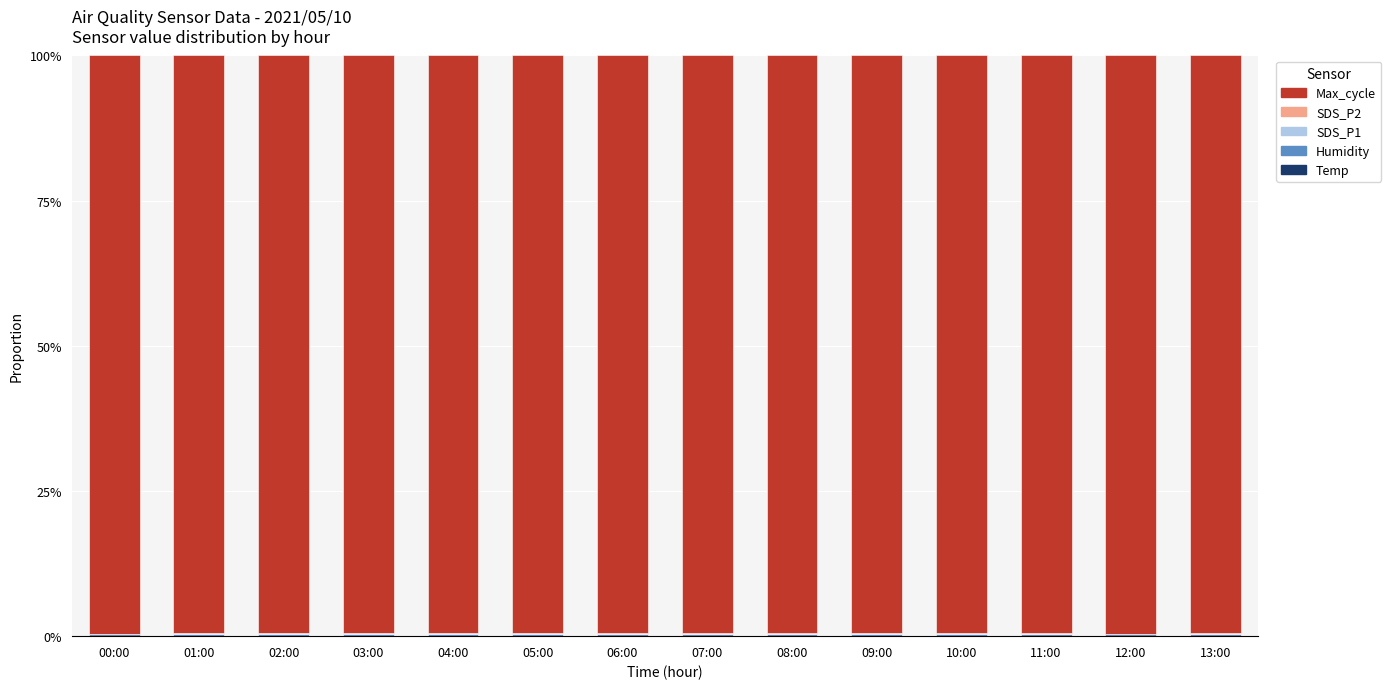

Which series has the largest range (max minus min)?

Max_cycle